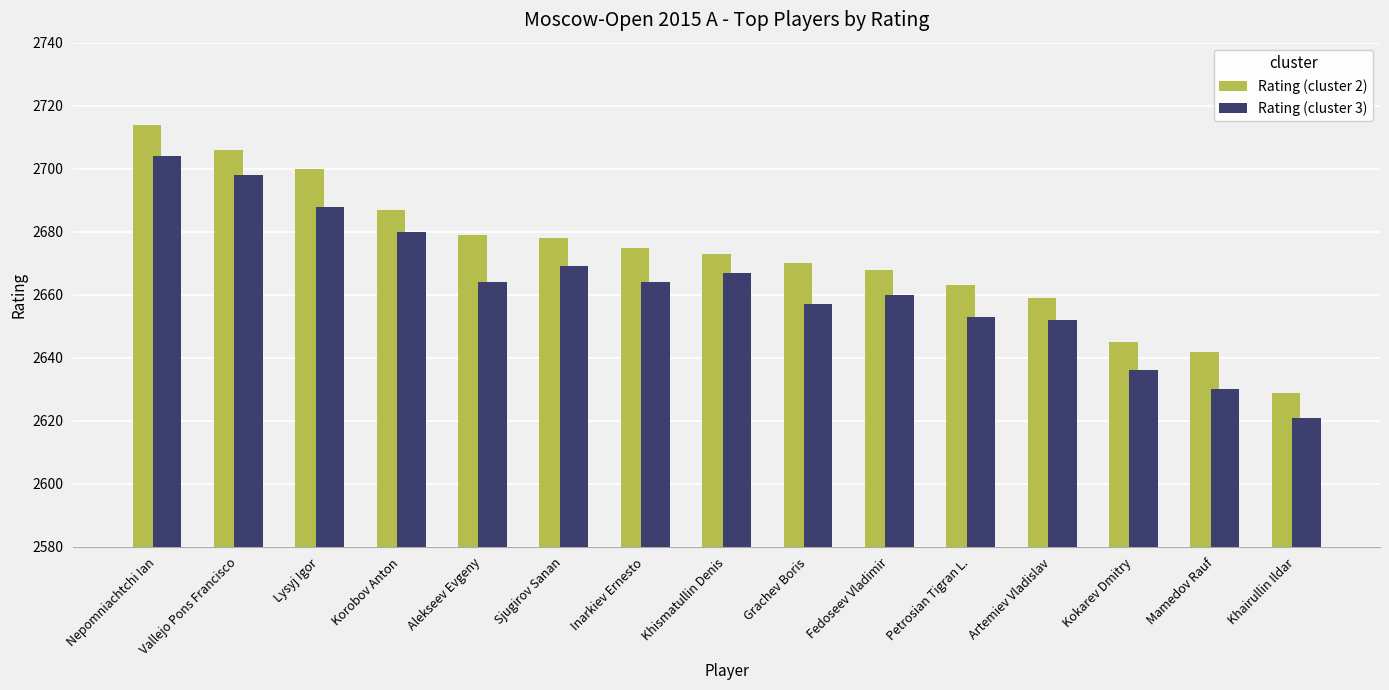

Which series has the largest total across all categories?

Rating (cluster 2)